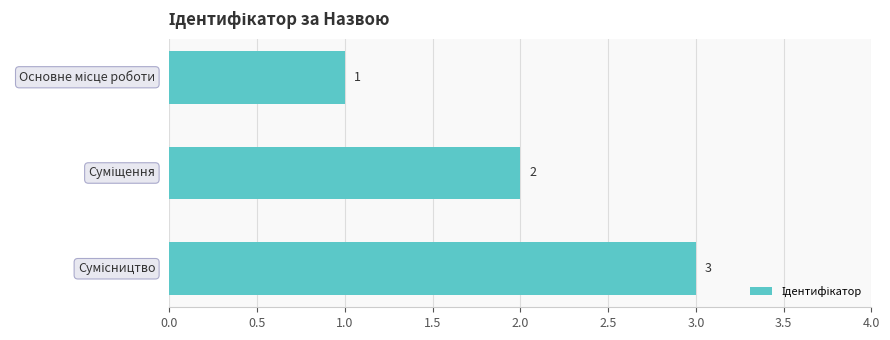

What is the value of the 2nd bar from the top?

2